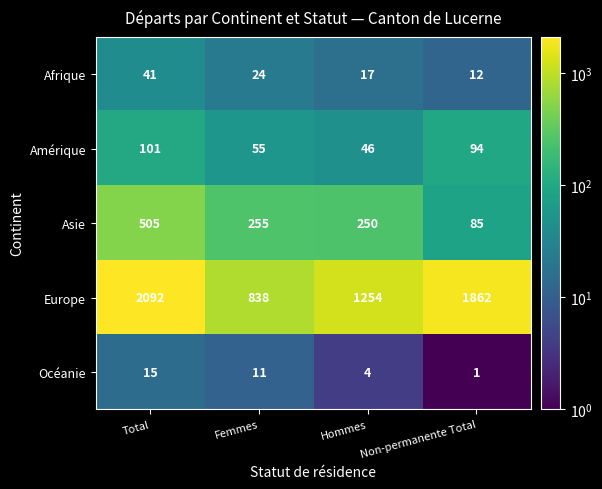

The value of Afrique at Non-permanente Total is 12. True or false?

True